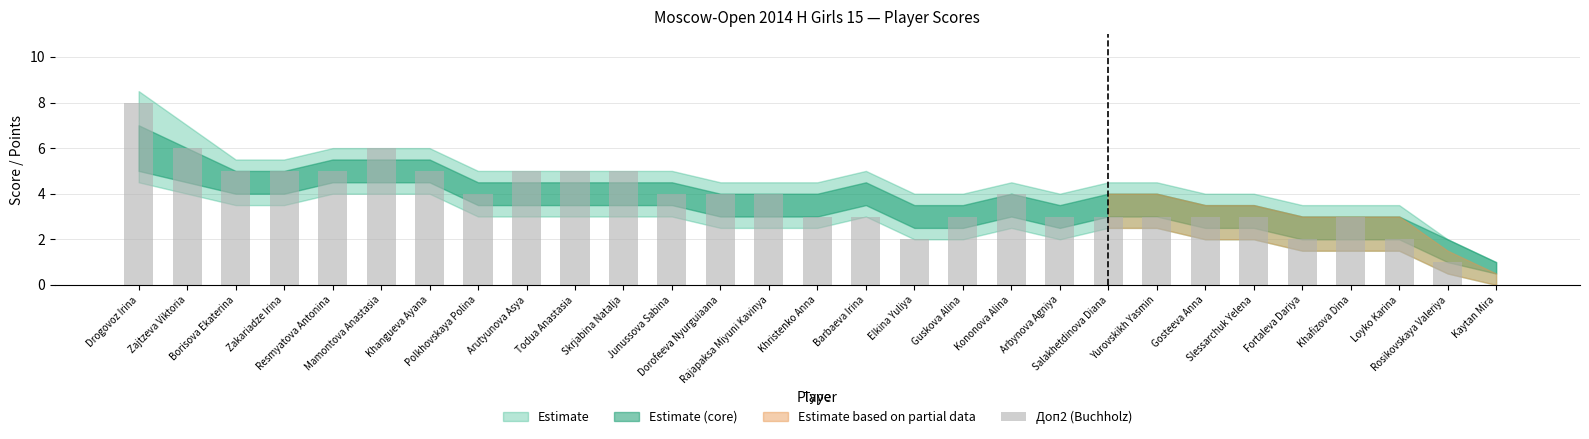

The chart shows a value of 3 at Yurovskikh Yasmin. True or false?

True